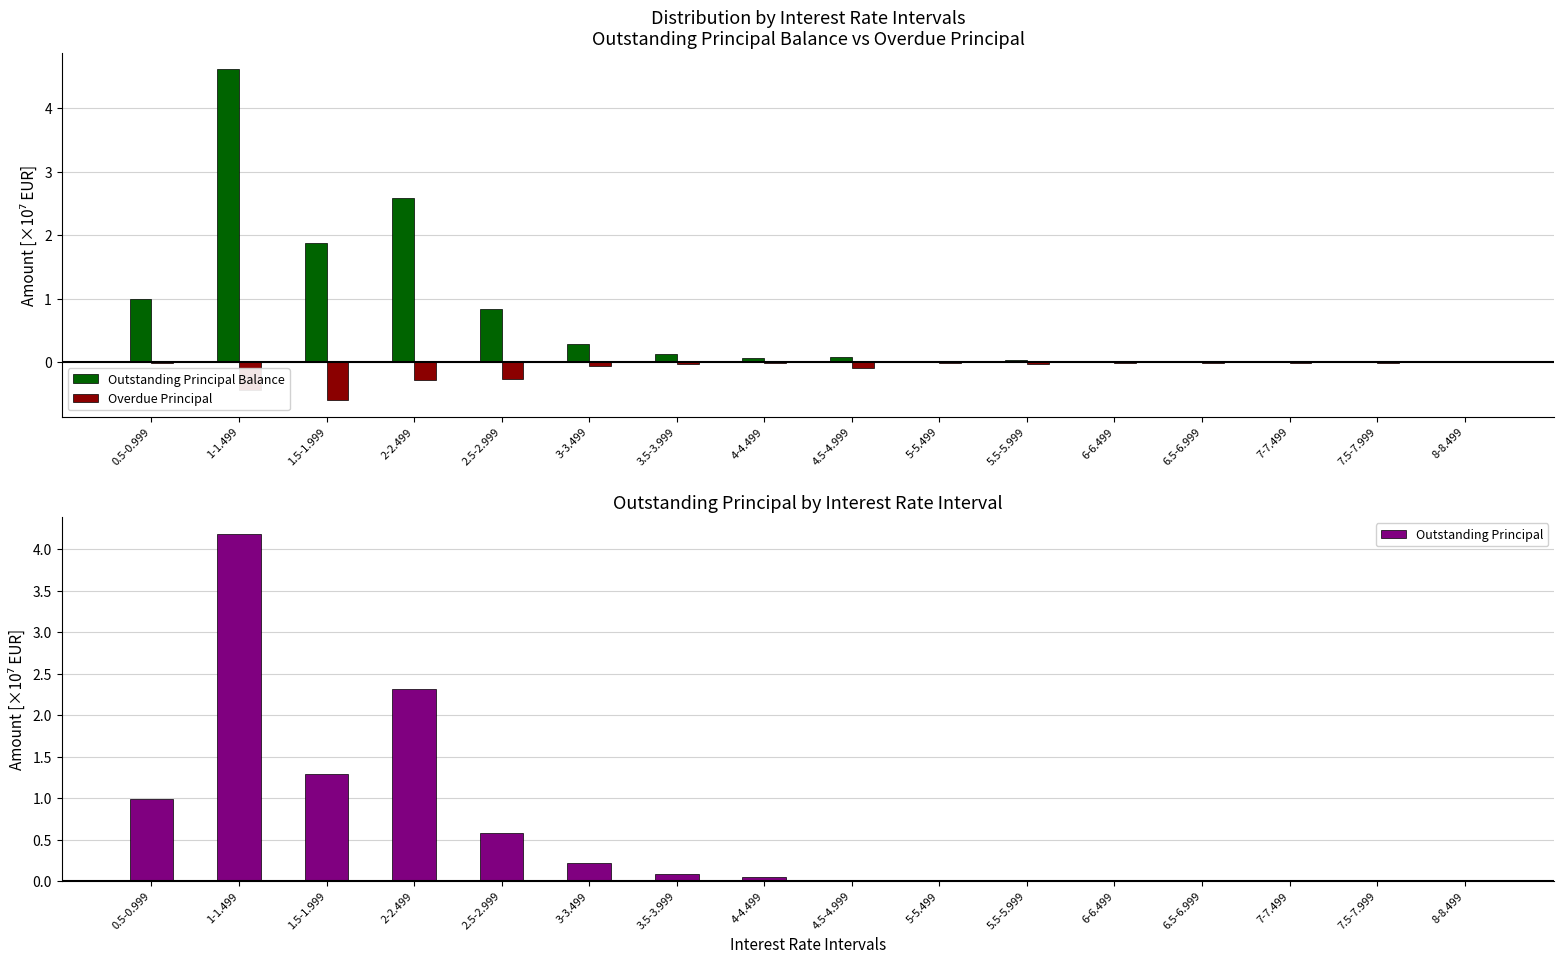

Which series has the widest spread of values?

Outstanding Principal Balance